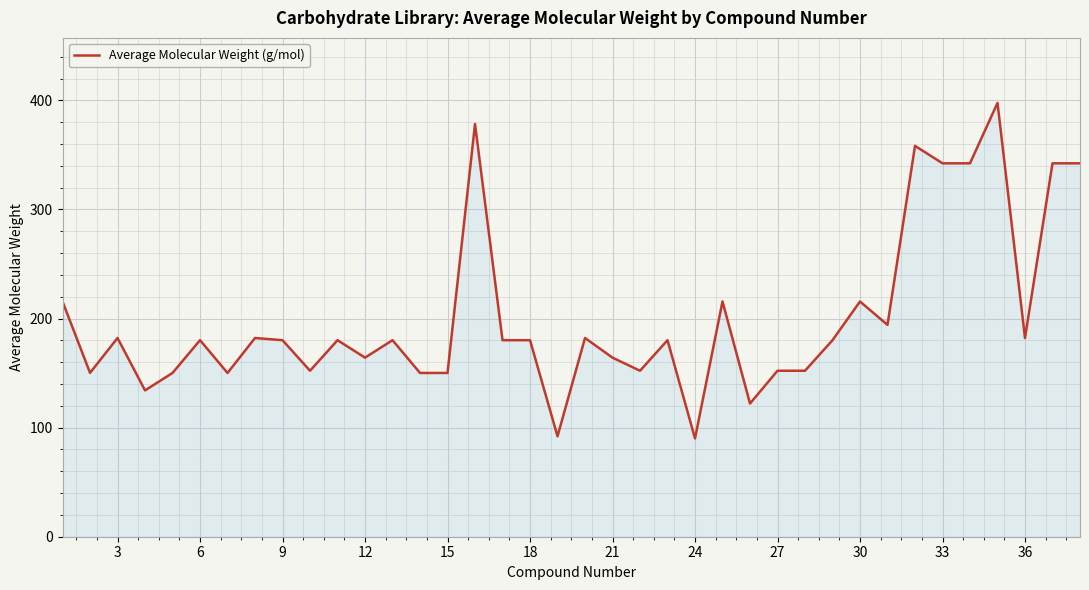

What is the smallest value displayed?

90.1